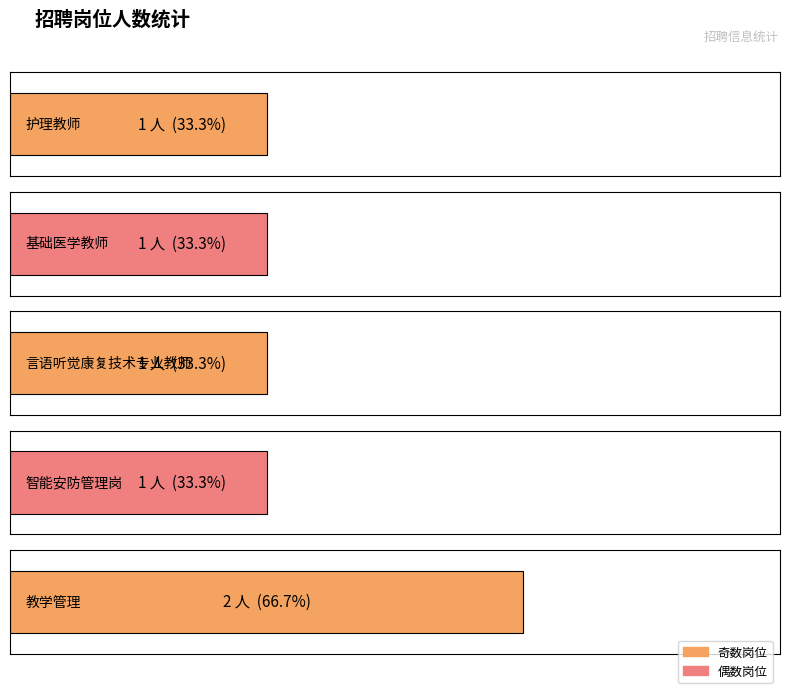

What is the average value?

1